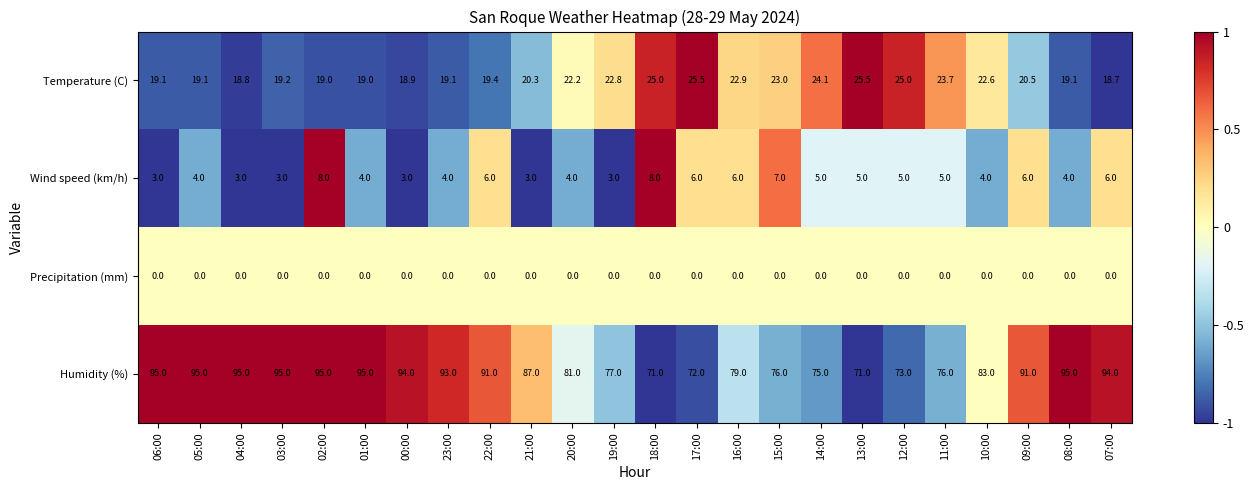

Which series has the largest total across all categories?

Humidity (%)